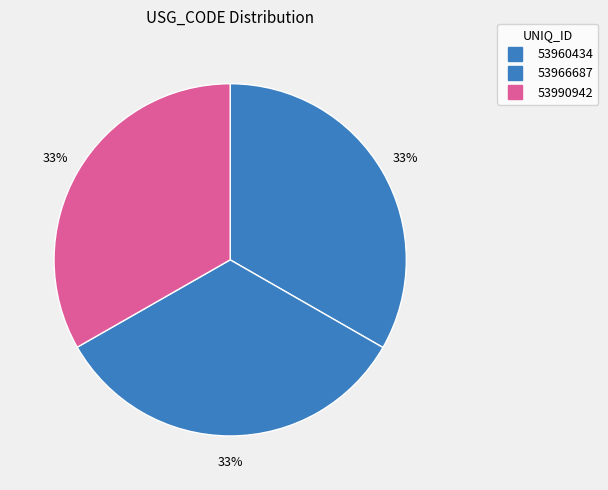

True or false: 53990942 accounts for 33% of the total.

True